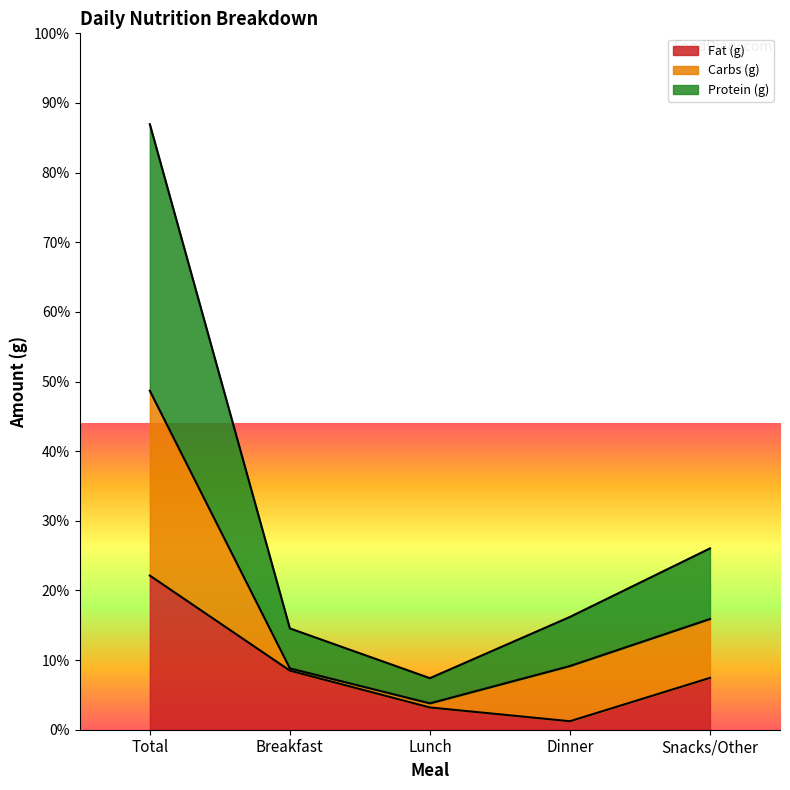

What position from the left is Total?

1